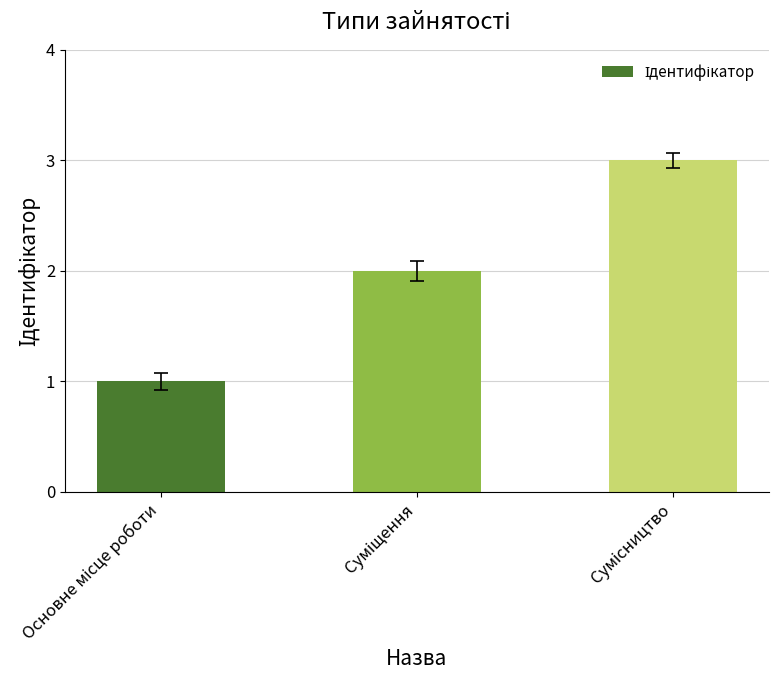

What is the sum of all values?

6